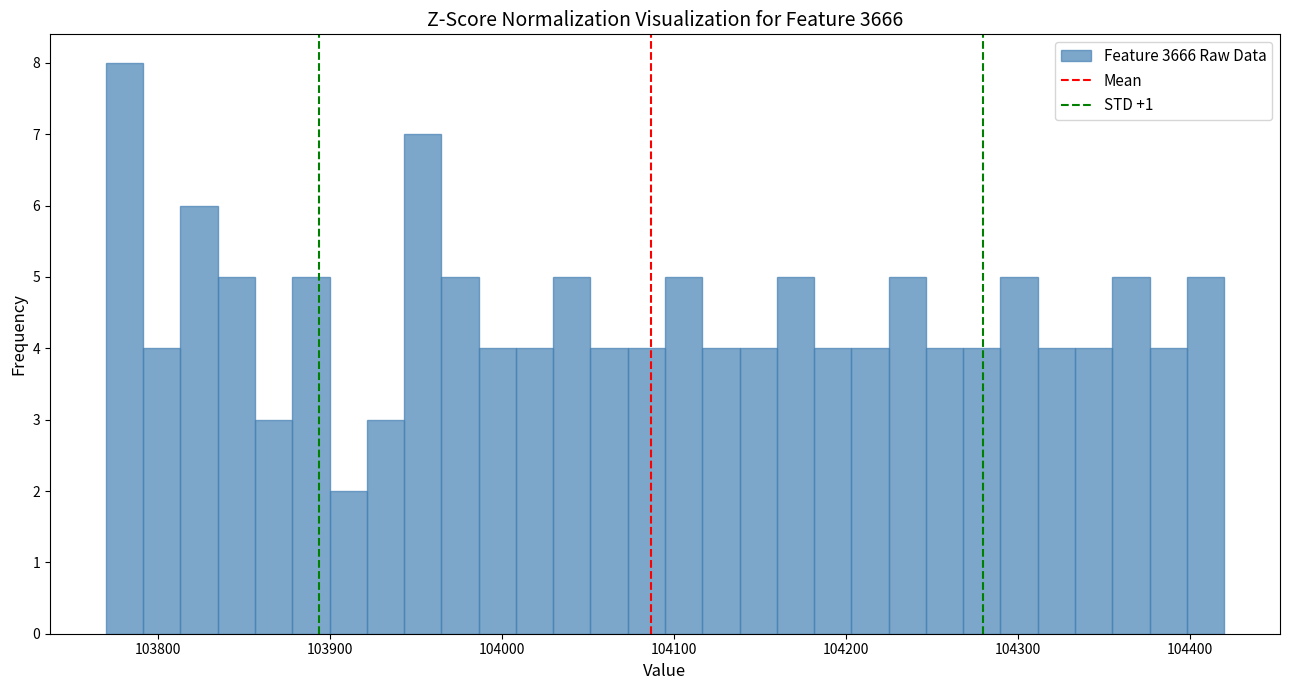

Around what value on the x-axis is the tallest bar? Give the approximate position of its centre, as read against the axis.

103780